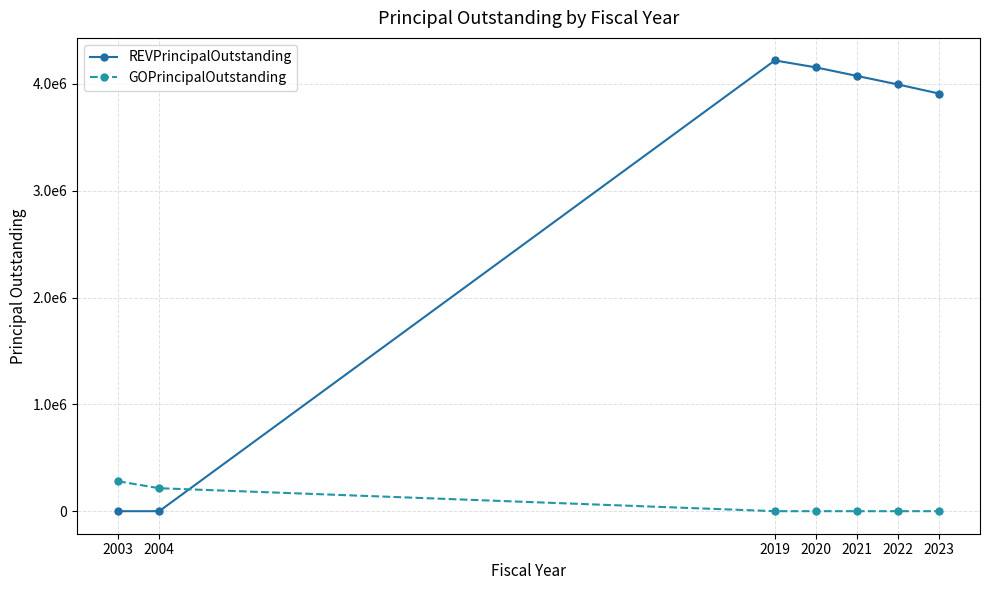

What are all the series names shown in the legend?

REVPrincipalOutstanding, GOPrincipalOutstanding